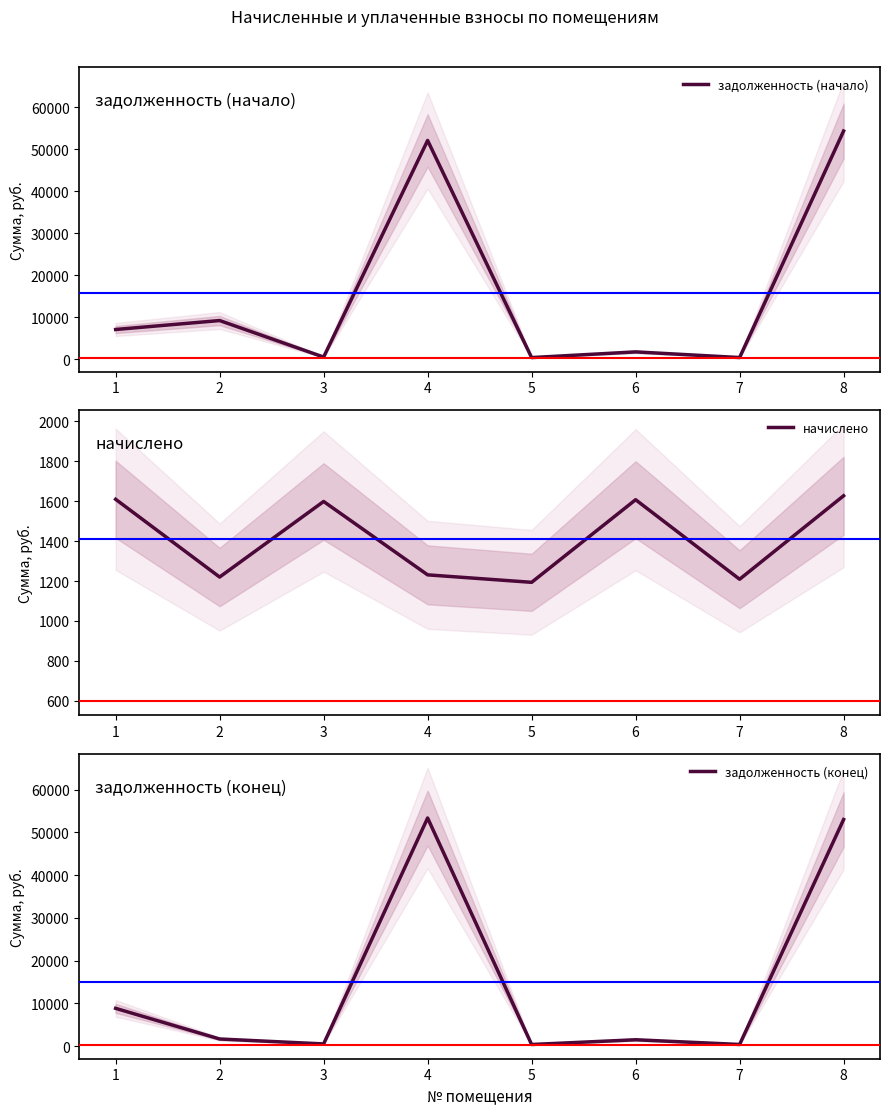

Which series has the largest total across all categories?

задолженность (начало)